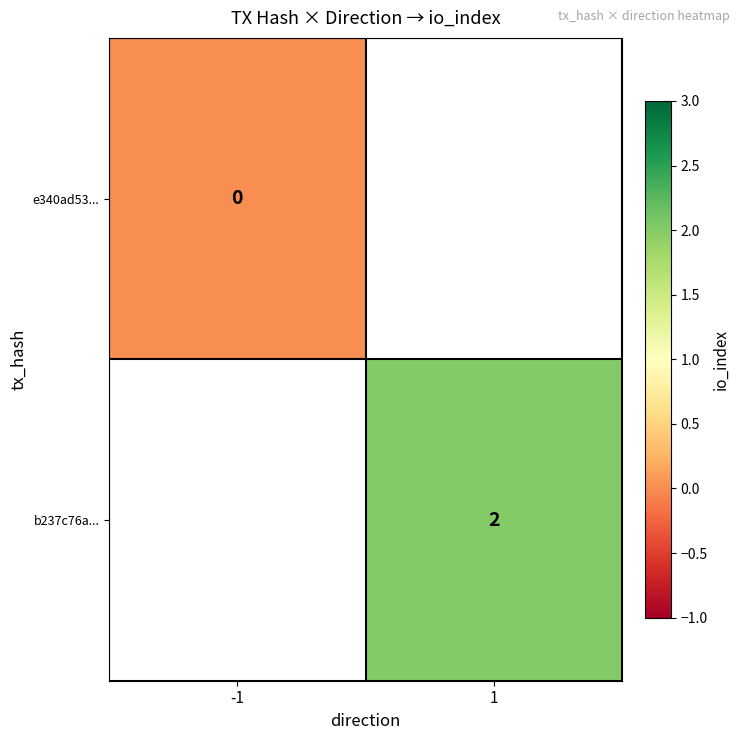

The value of b237c76a... at 1 is 2. True or false?

True